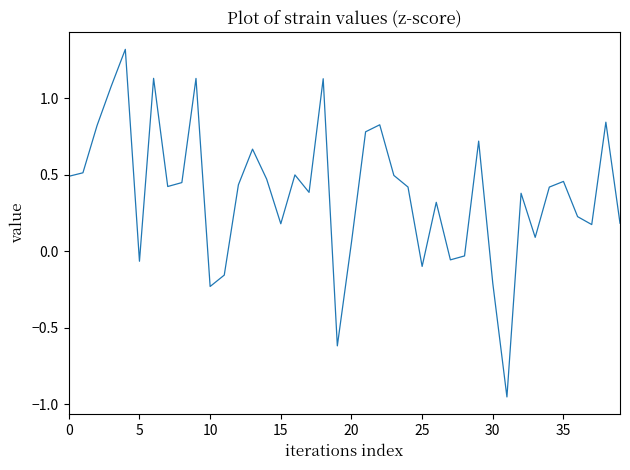

What is the greatest value displayed?

1.3